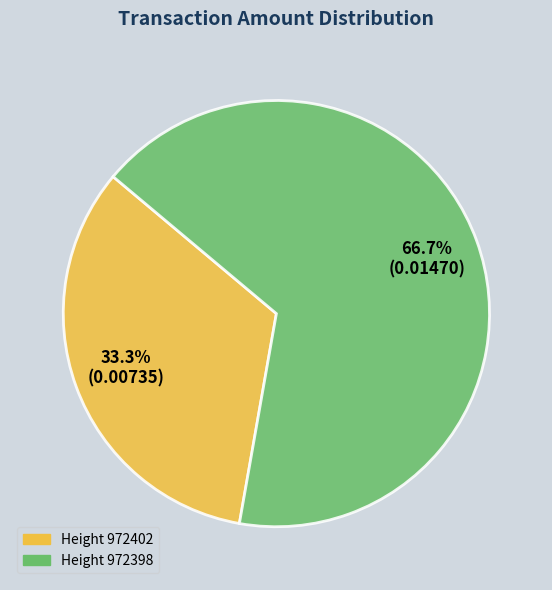

Is there a majority slice in this chart?

Yes